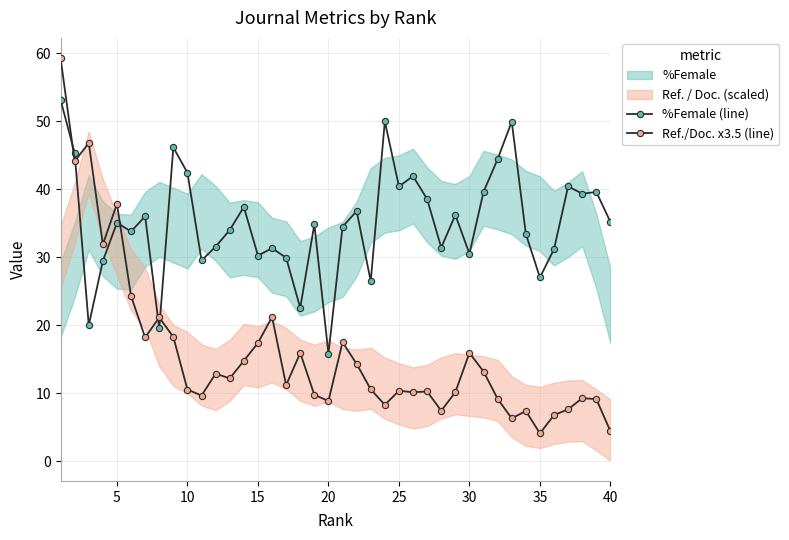

The %Female (line) series shows 11.6 at 40. True or false?

False